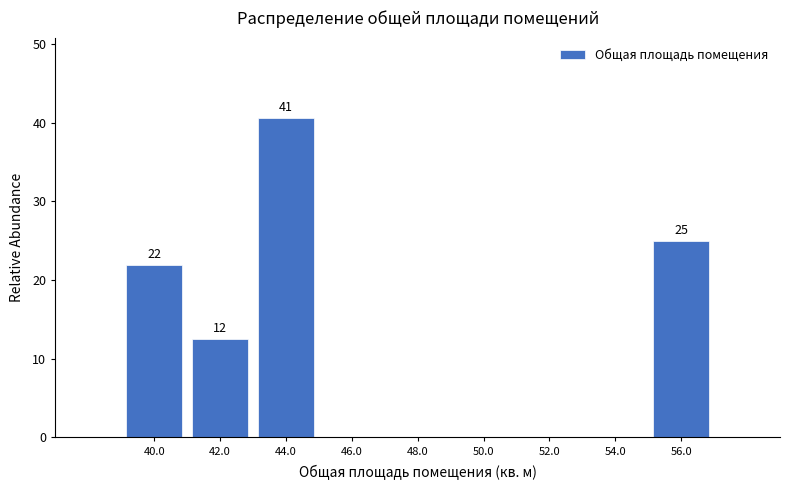

Which range on the x-axis has the tallest bar?

43 to 45